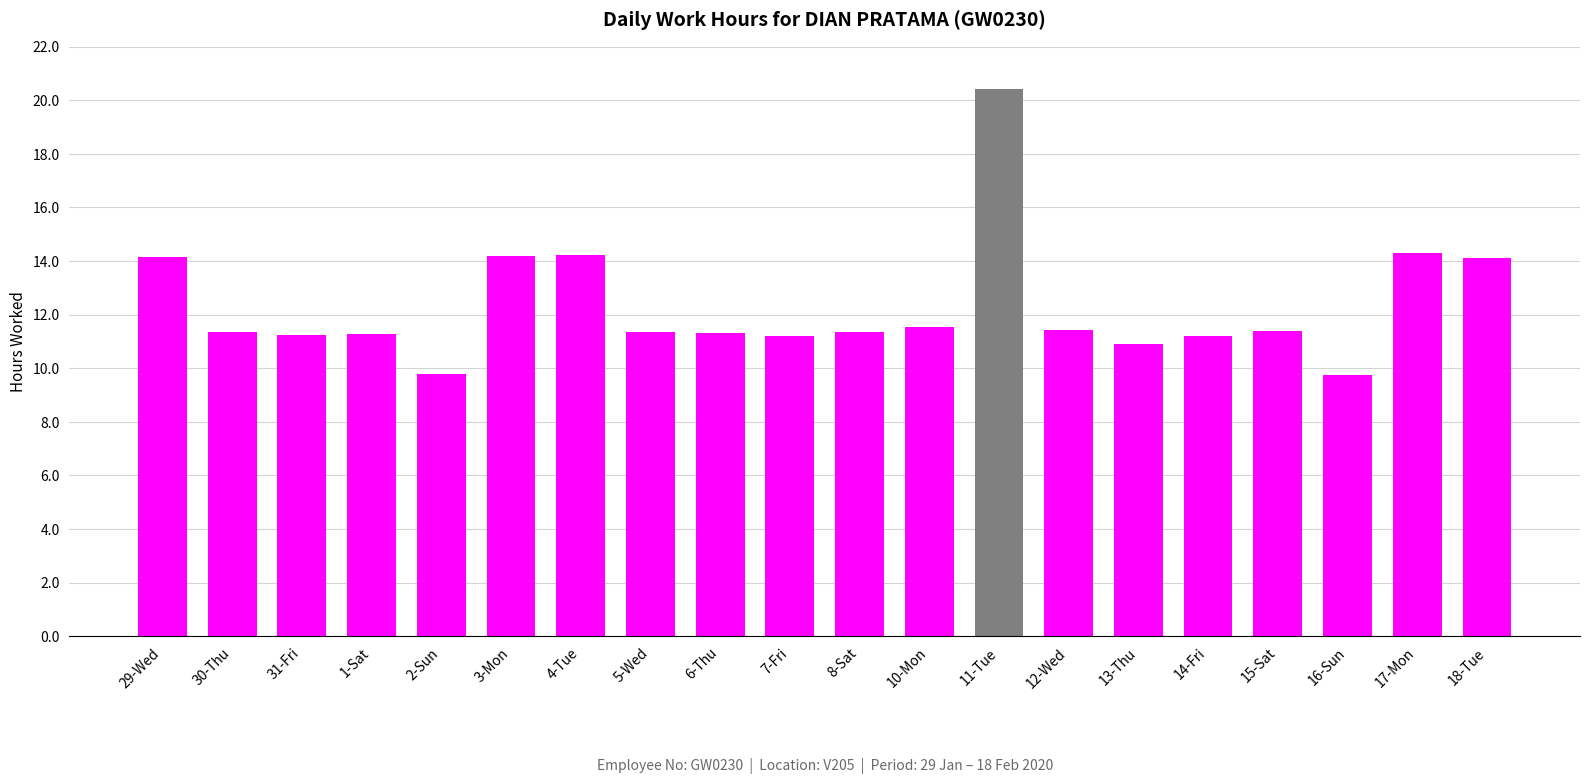

What is the greatest value displayed?

20.4